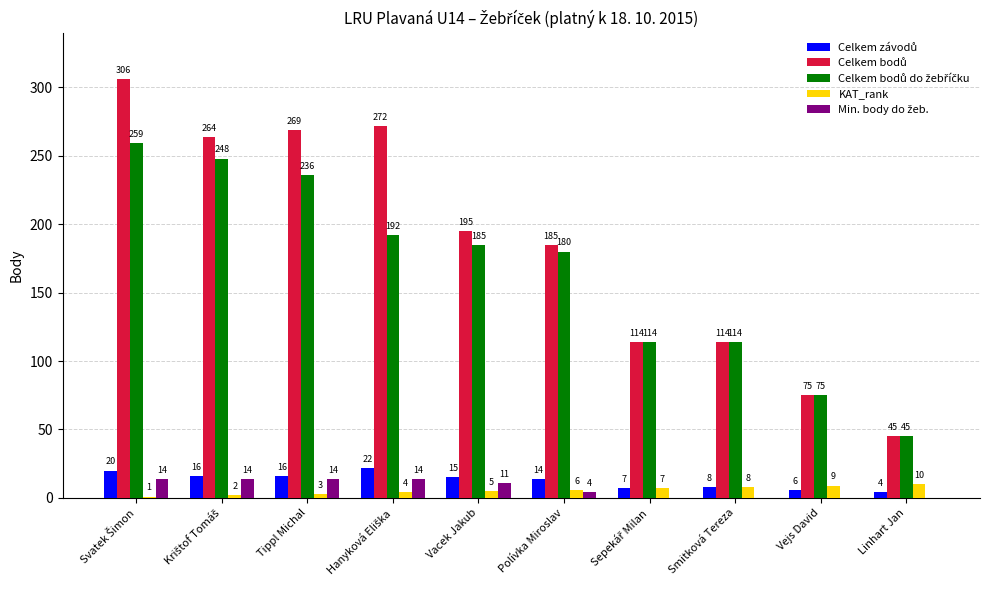

Where is KAT_rank nearest to the value 5?

Vacek Jakub